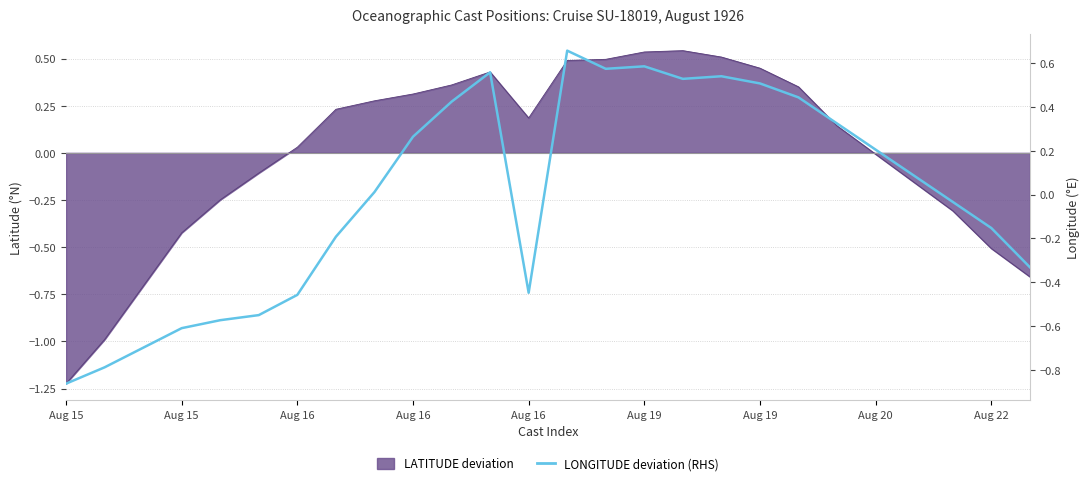

Which has a higher value, Aug 16 or Aug 16?

Aug 16